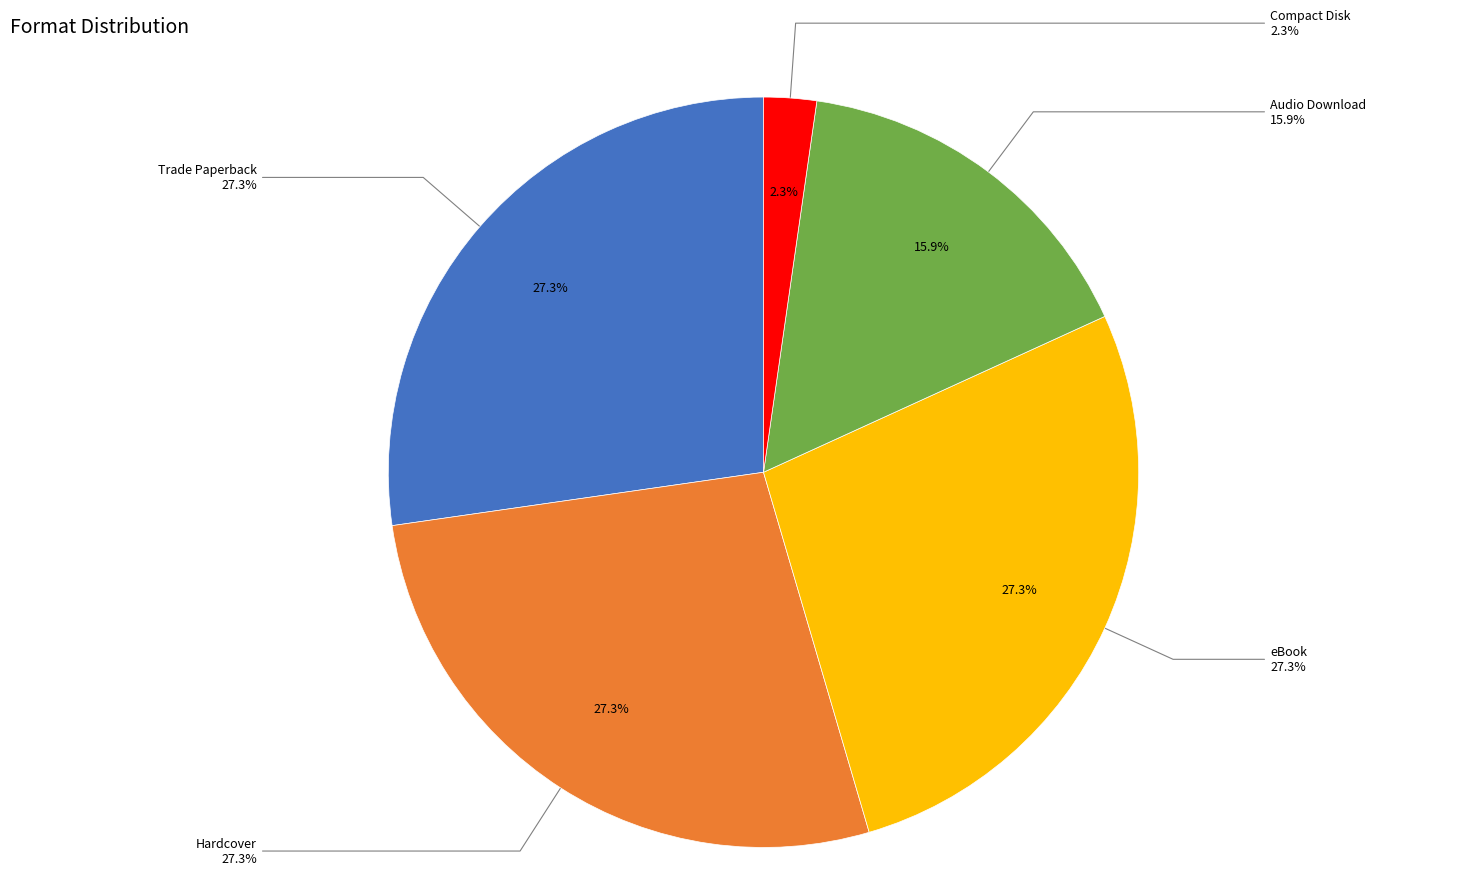

Does Audio Download represent more than half of the total?

No